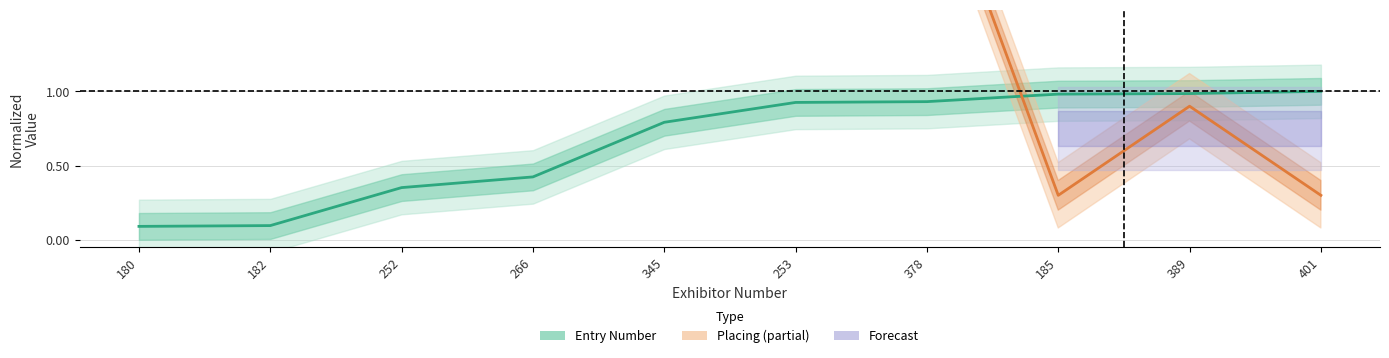

List the labels in order of value, largest first.

401, 389, 185, 378, 253, 345, 266, 252, 182, 180